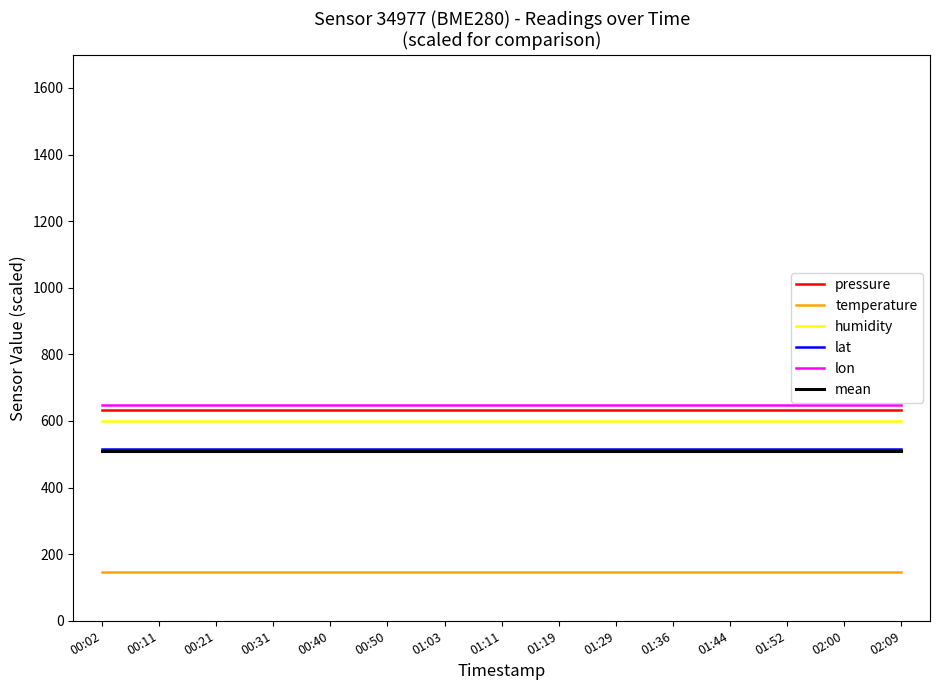

What is the lowest value of the mean series?

508.4